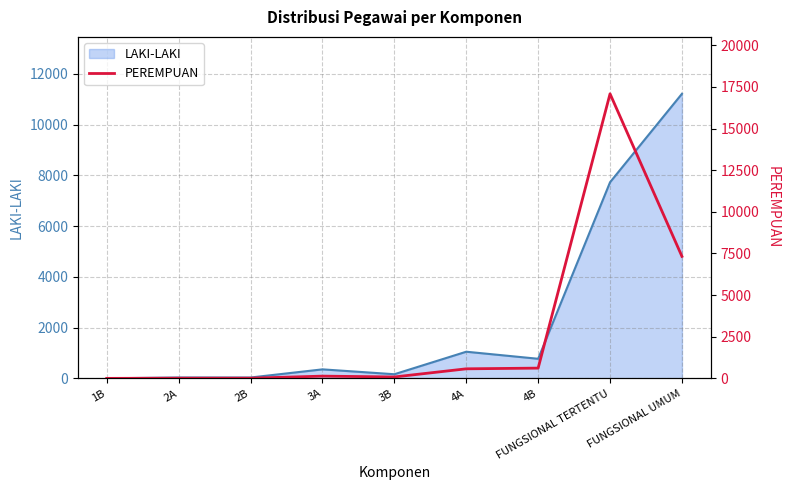

What value does the data have at 2B, to the nearest 10?

10